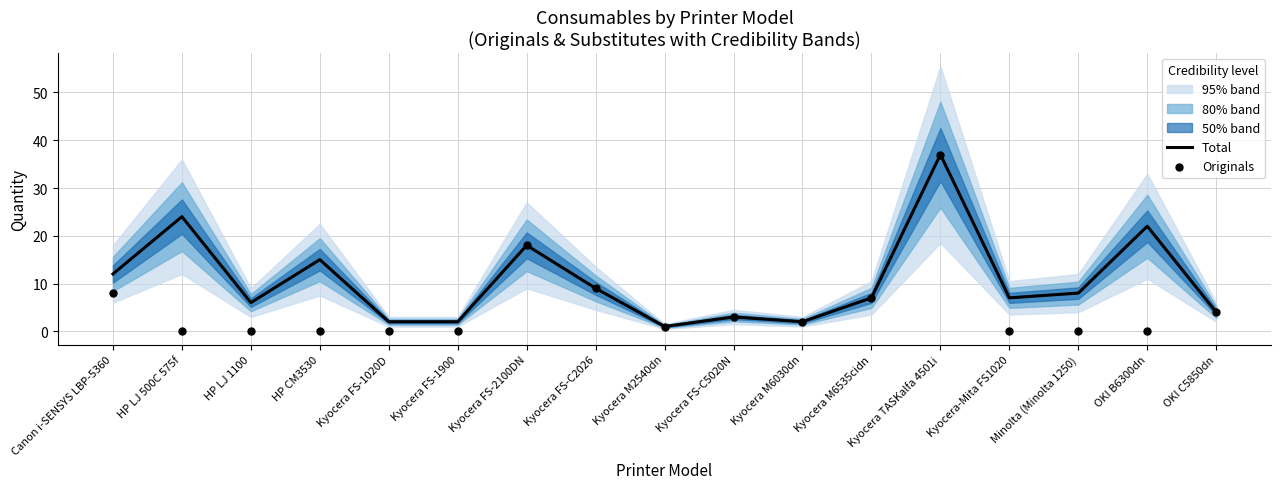

What is the total value across all series at Canon i-SENSYS LBP-5360?

20